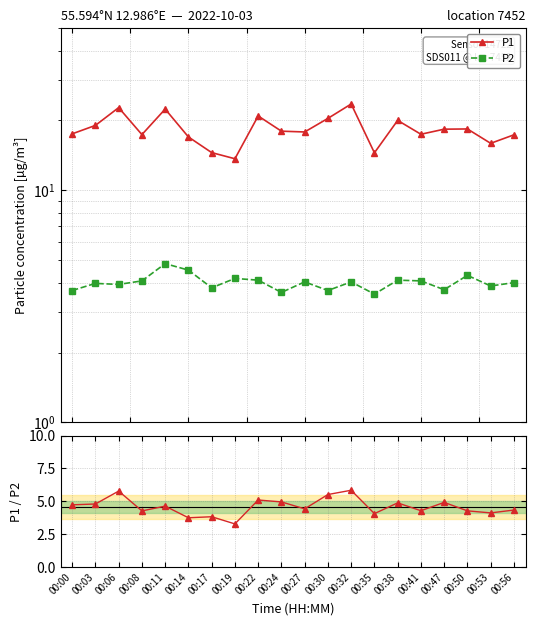

Which label corresponds to the smallest value in the chart?

00:19